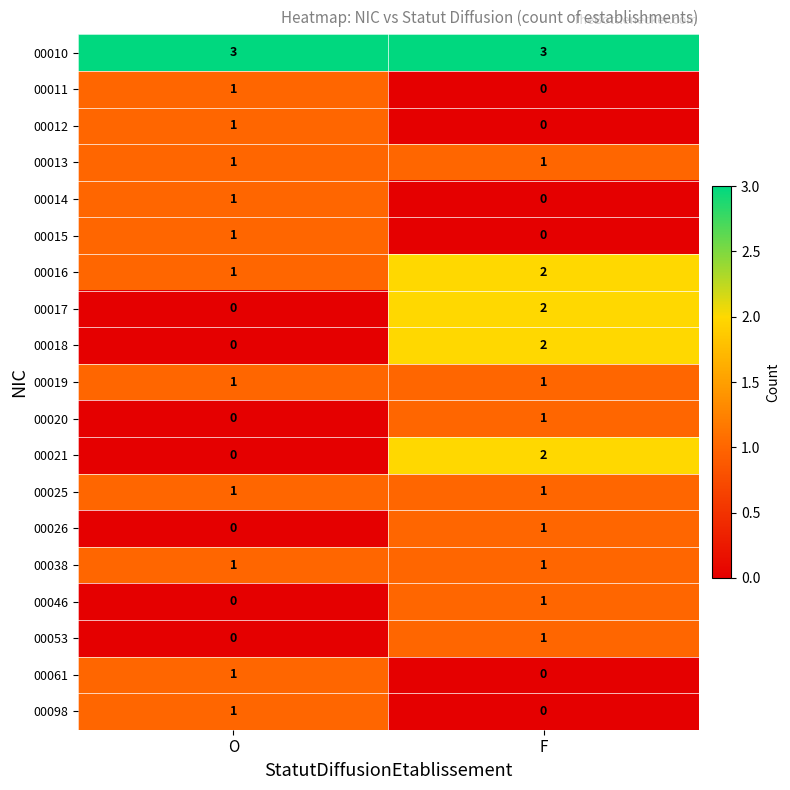

At which category is the sum across all series the highest?

F